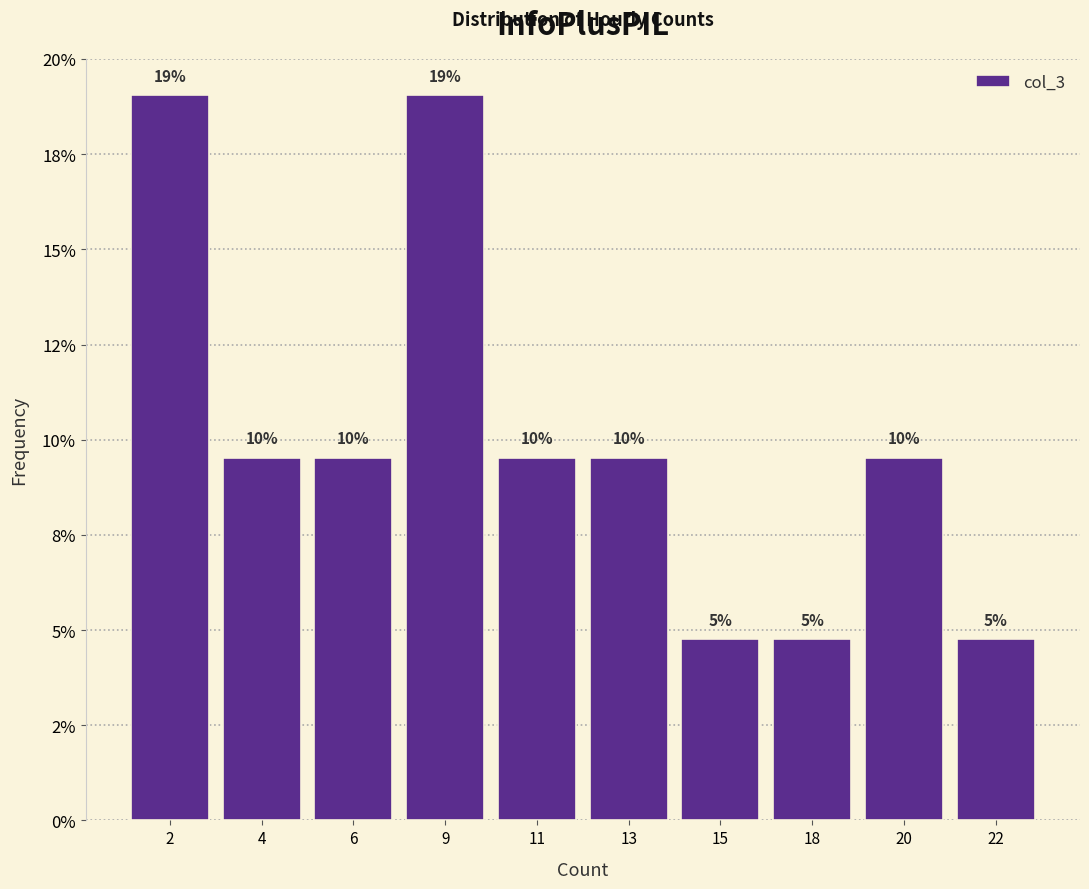

Does the chart contain any negative values?

No